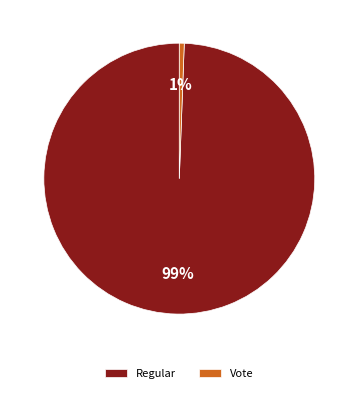

Count the number of slices in the pie.

2